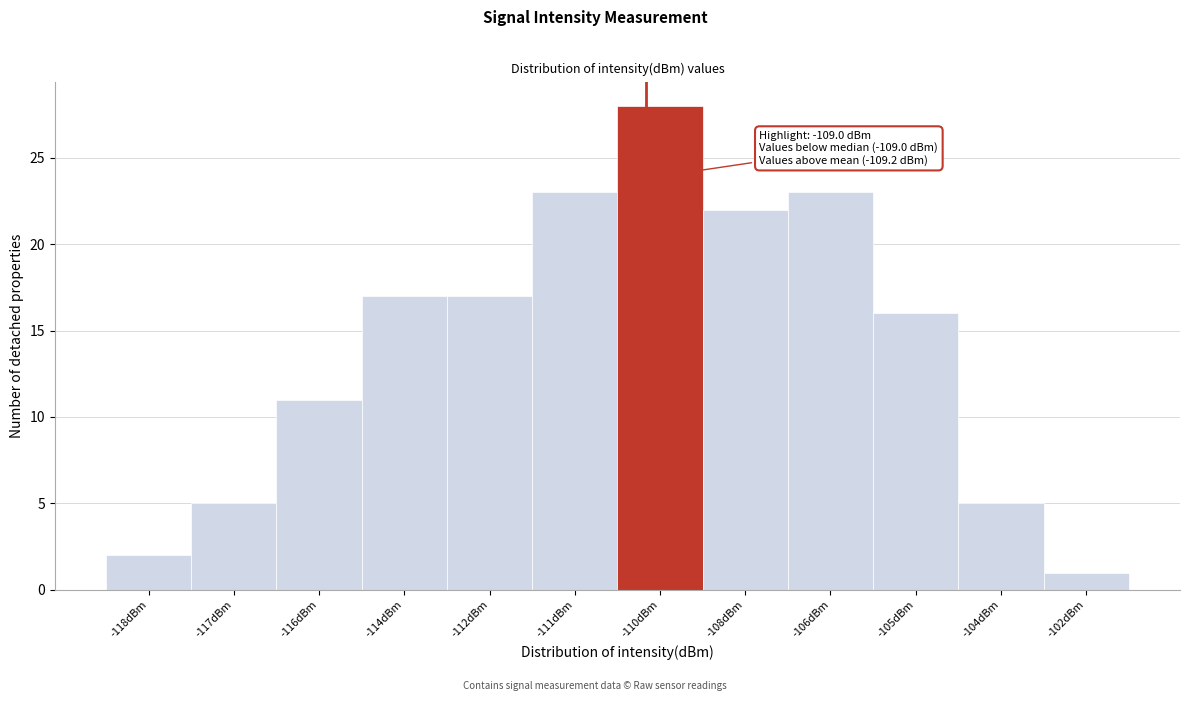

Reading left to right, extract all data points from this chart.

-118dBm=2	-117dBm=5	-116dBm=11	-114dBm=17	-112dBm=17	-111dBm=23	-110dBm=28	-108dBm=22	-106dBm=23	-105dBm=16	-104dBm=5	-102dBm=1